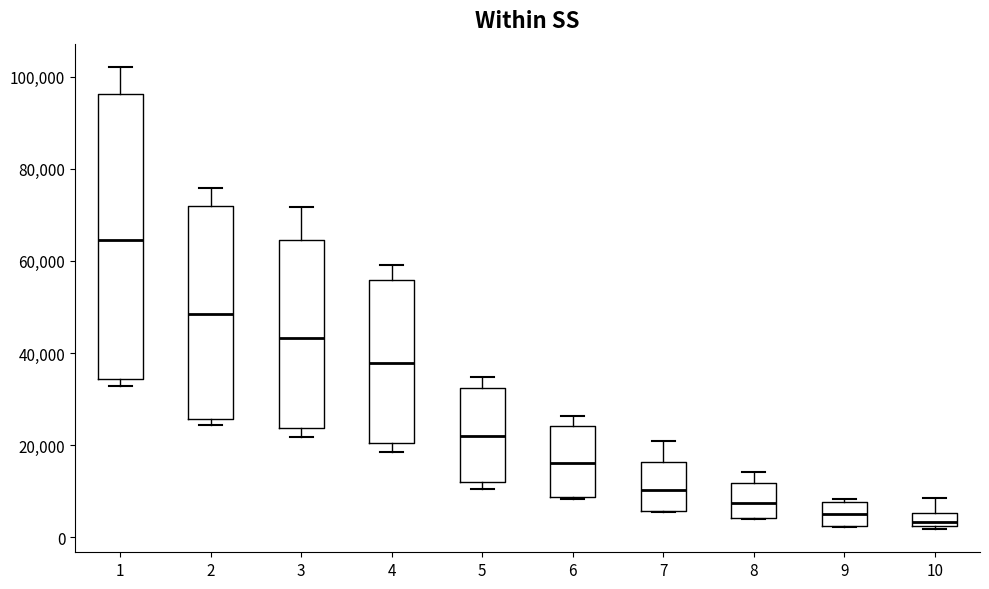

Where is the upper edge of the box at x = 7 on the y-axis? The values are not printed on the chart, so give them approximately, as read against the axis.

16000